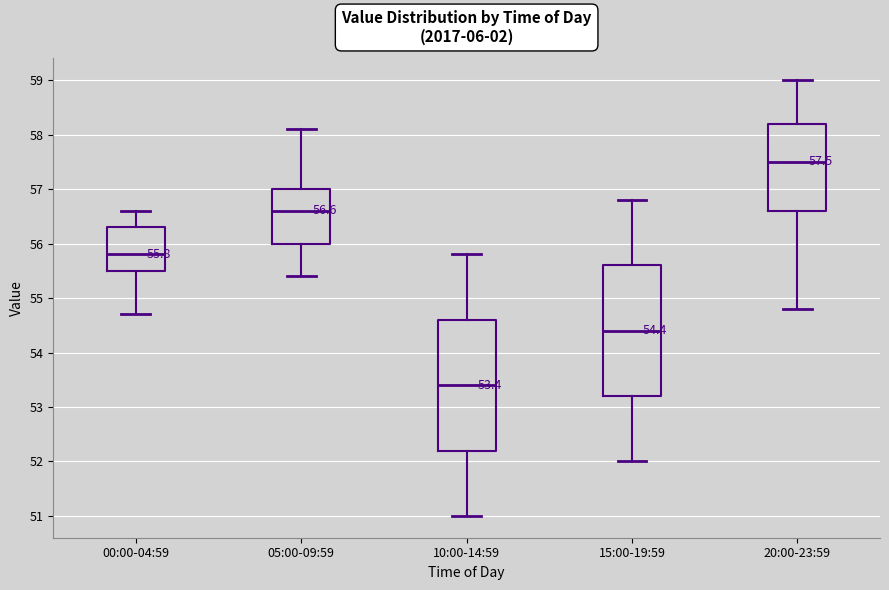

Which box has the highest median line?

20:00-23:59